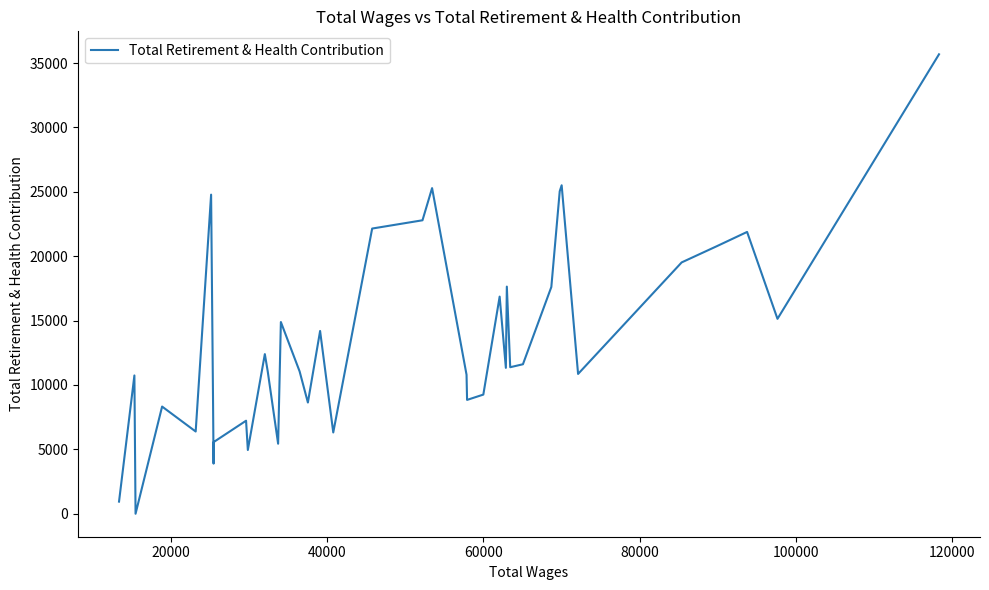

True or false: there are more than 1 points higher than both neighbors.

True